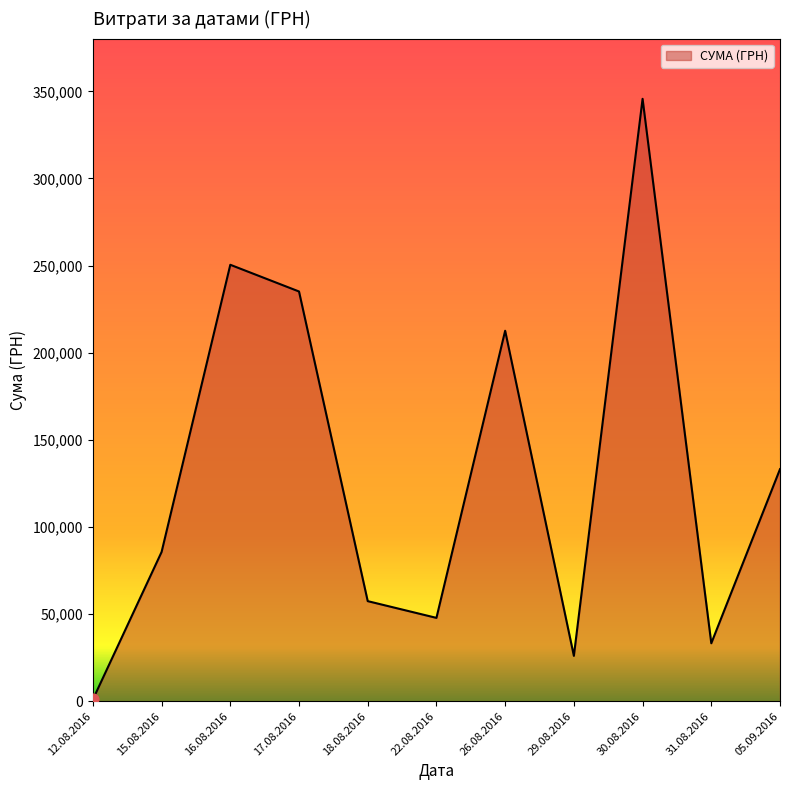

Approximately how many times larger is the value at 30.08.2016 compared to 29.08.2016?

13.3